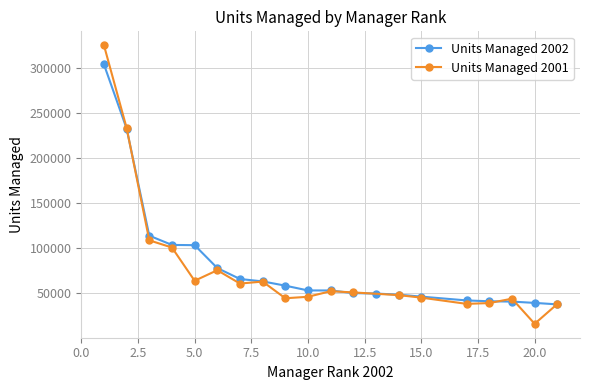

What is the difference between the second highest and second lowest values?

193652